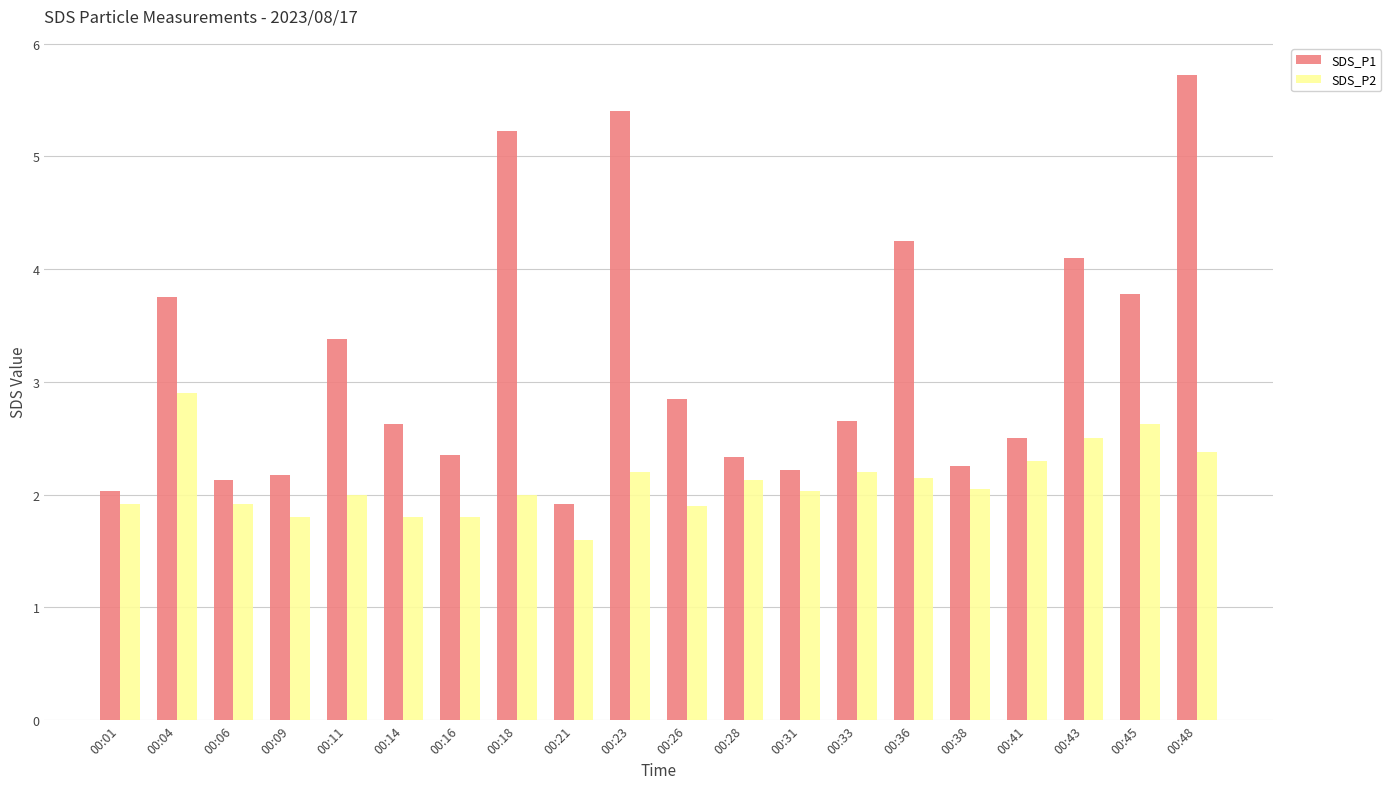

Which series changed the most between 00:31 and 00:33?

SDS_P1